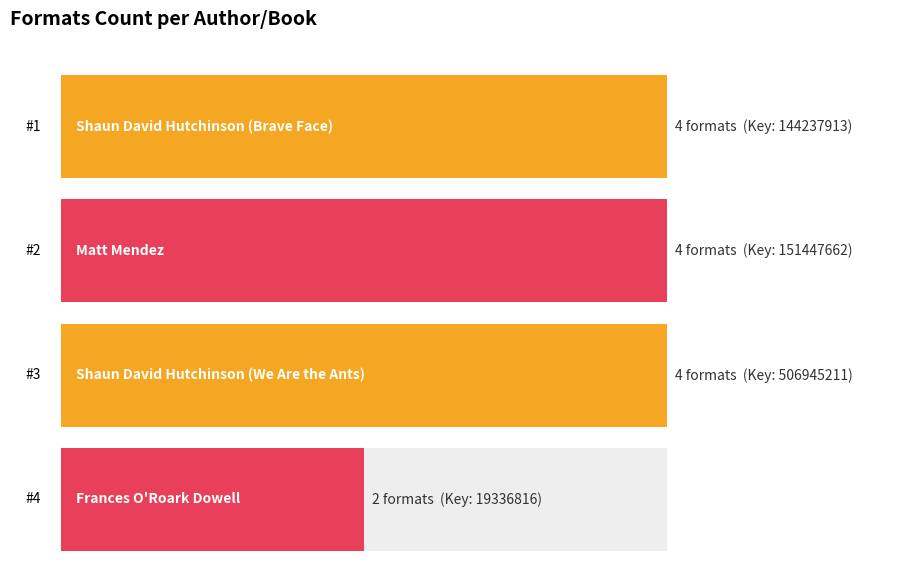

Where is the data nearest to the value 3?

Shaun David Hutchinson (Brave Face)